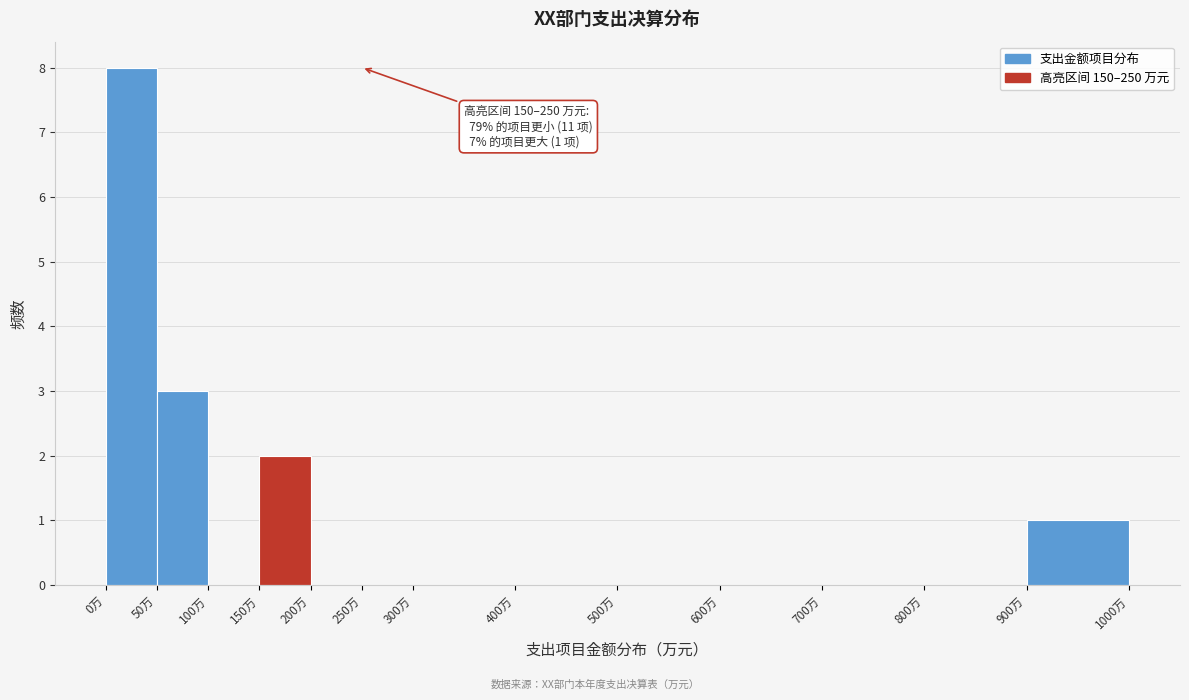

Which range on the x-axis has the tallest bar?

0 to 50